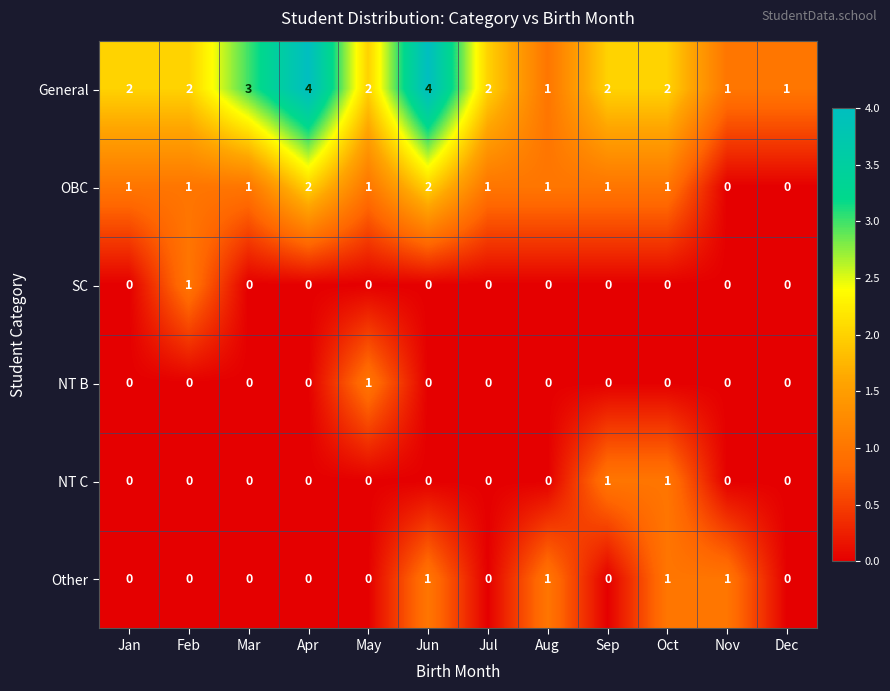

Count the SC values in the range 0 to 1.

12